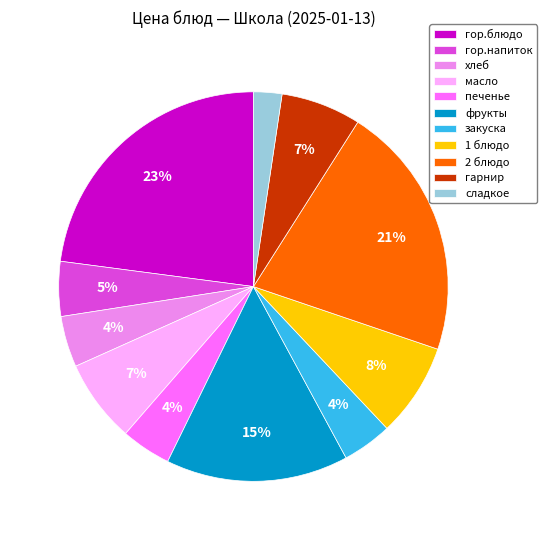

Count the number of slices in the pie.

11